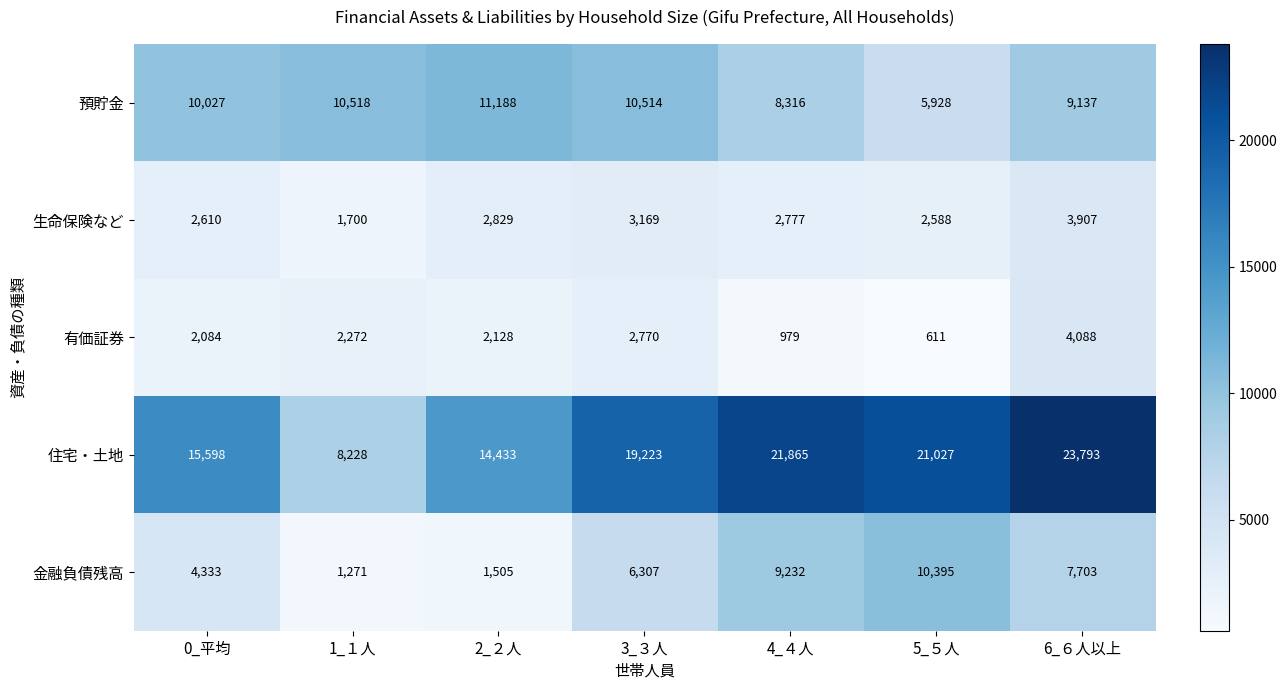

How many categories are shown in the chart?

7